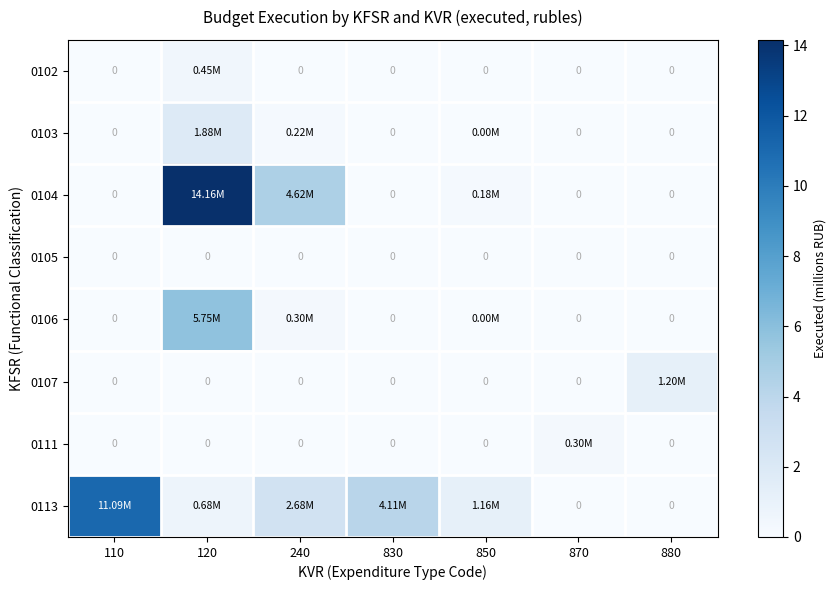

Which series has the largest range (max minus min)?

0104